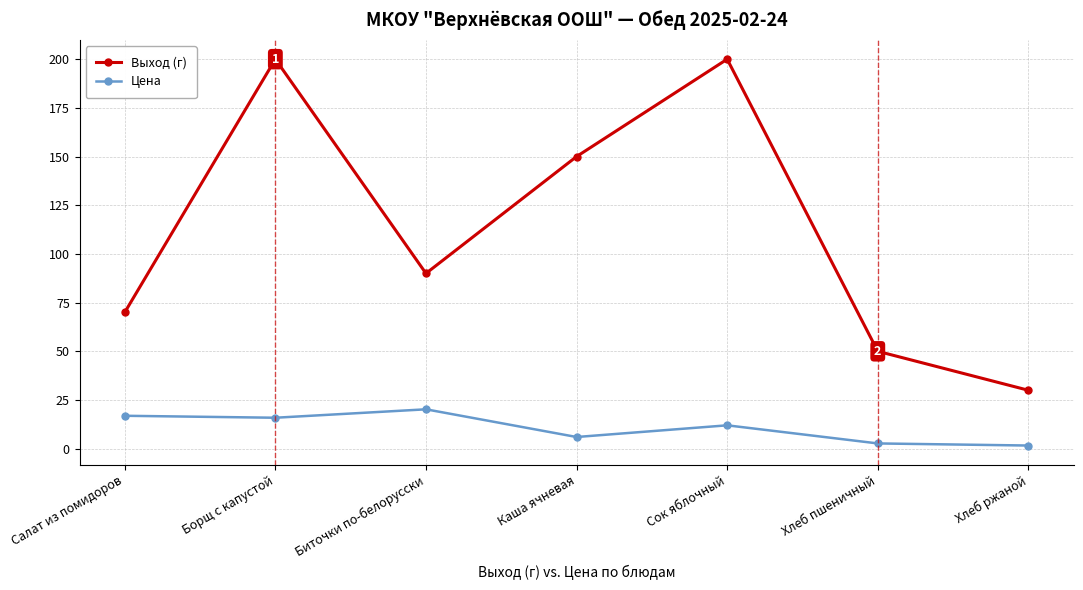

What are all the series names shown in the legend?

Выход (г), Цена